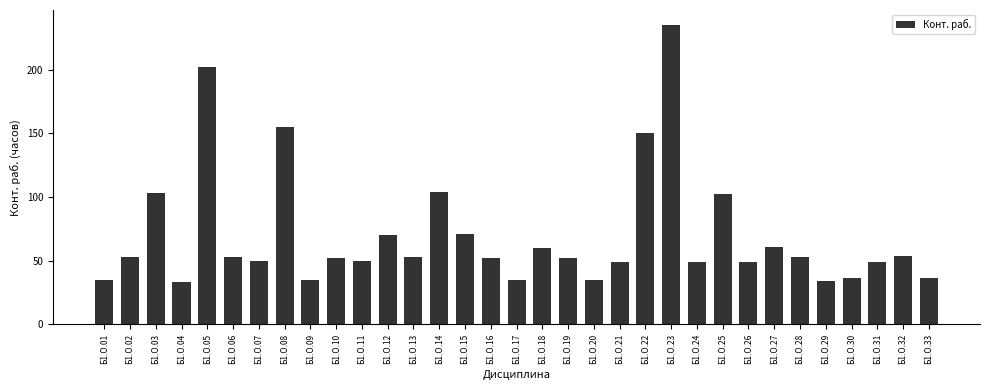

Which category has the highest value across all series?

Б1.О.23